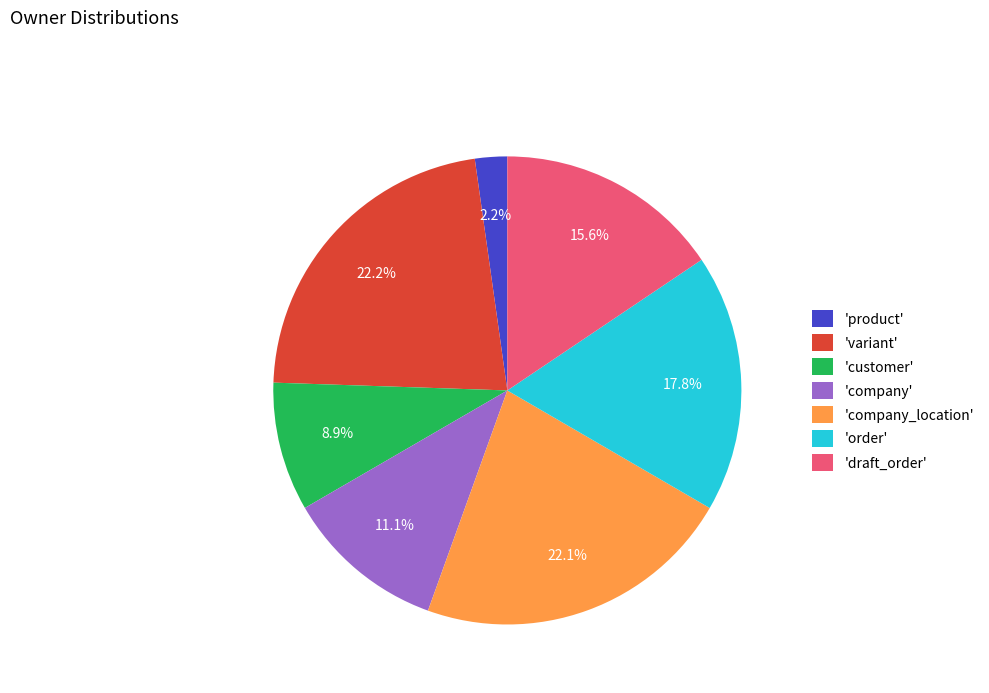

Between 'company' and 'order', which is larger?

'order'